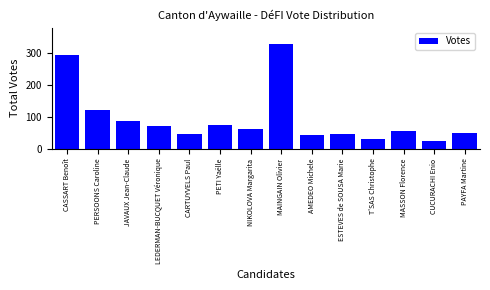

At which category does the chart reach its peak across all series?

MAINGAIN Olivier